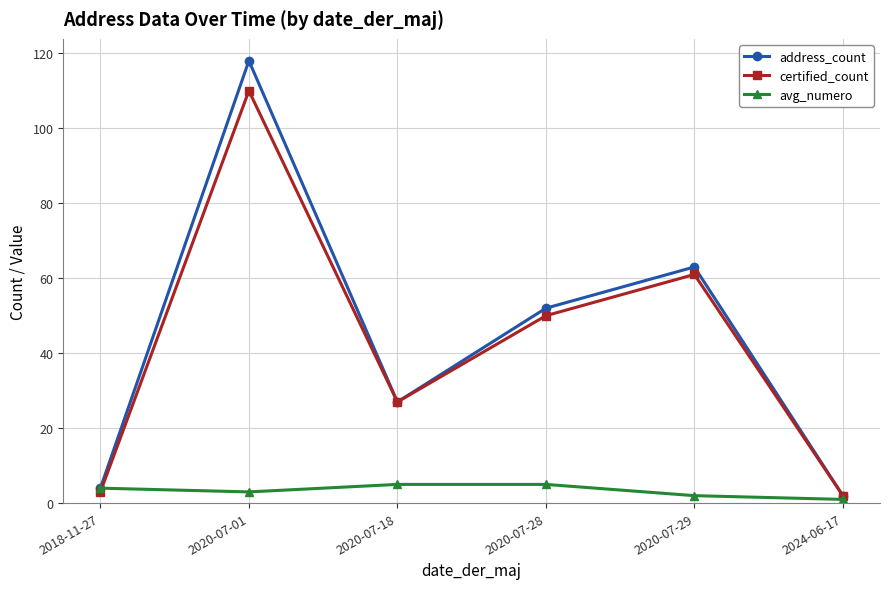

At which label does address_count reach its minimum?

2024-06-17